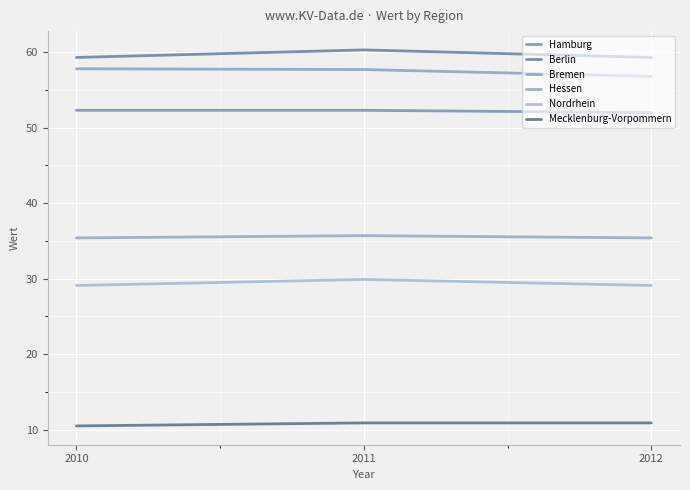

At 2012, list the series in order from smallest to largest.

Mecklenburg-Vorpommern, Nordrhein, Hessen, Hamburg, Bremen, Berlin